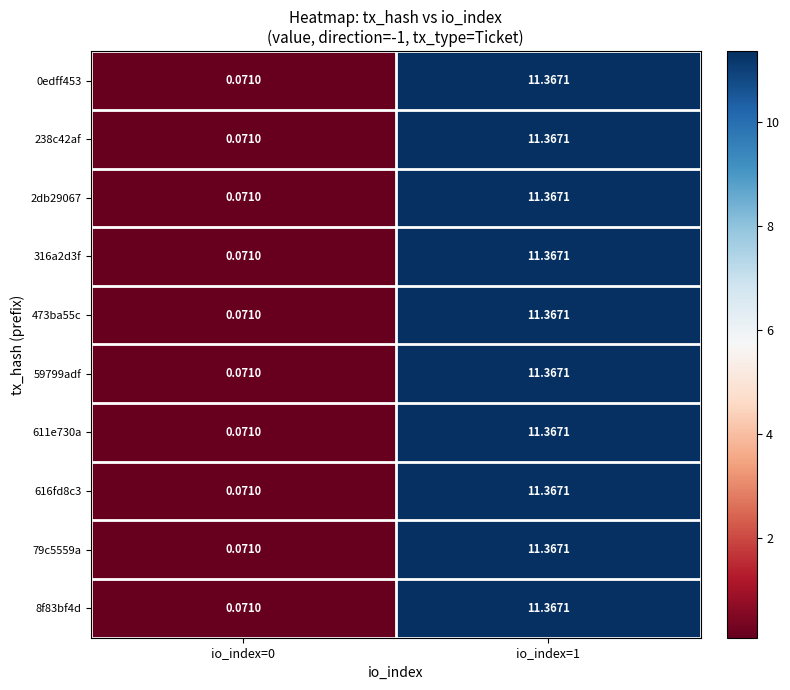

What is the total value across all series at io_index=1?

113.7